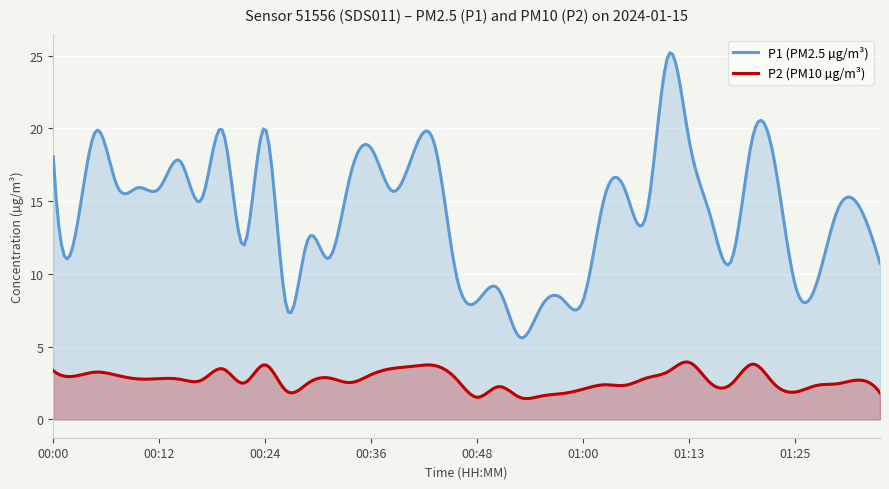

What is the maximum value for P2?

3.9